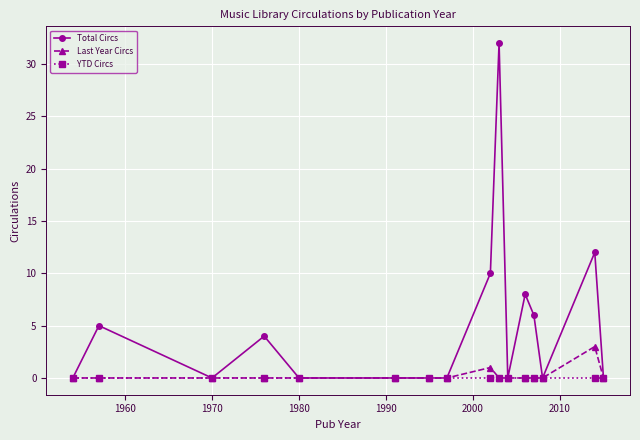

Reading left to right, transcribe all the data shown in this chart.

Total Circs: 0	5	0	4	0	0	0	0	10	32	0	8	6	0	12	0
Last Year Circs: 0	0	0	0	0	0	0	0	1	0	0	0	0	0	3	0
YTD Circs: 0	0	0	0	0	0	0	0	0	0	0	0	0	0	0	0